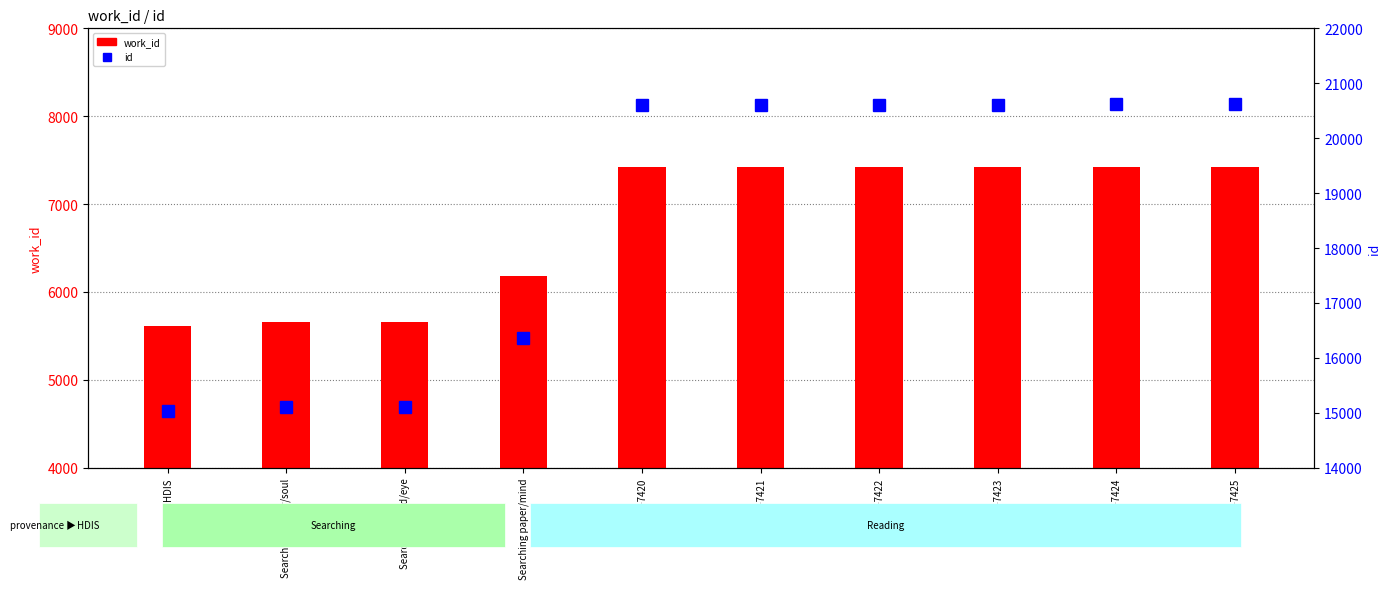

What is the spread (max minus min) of values at Reading-7420?

13190